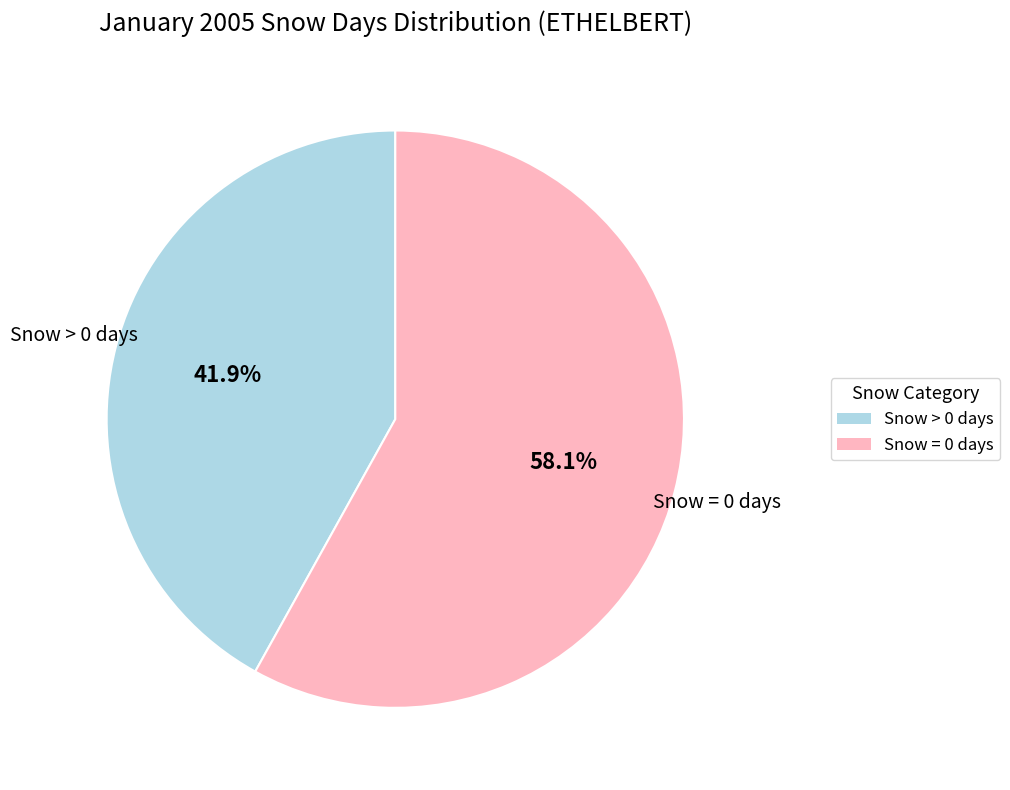

To the nearest percent, what portion does Snow > 0 days represent?

42%